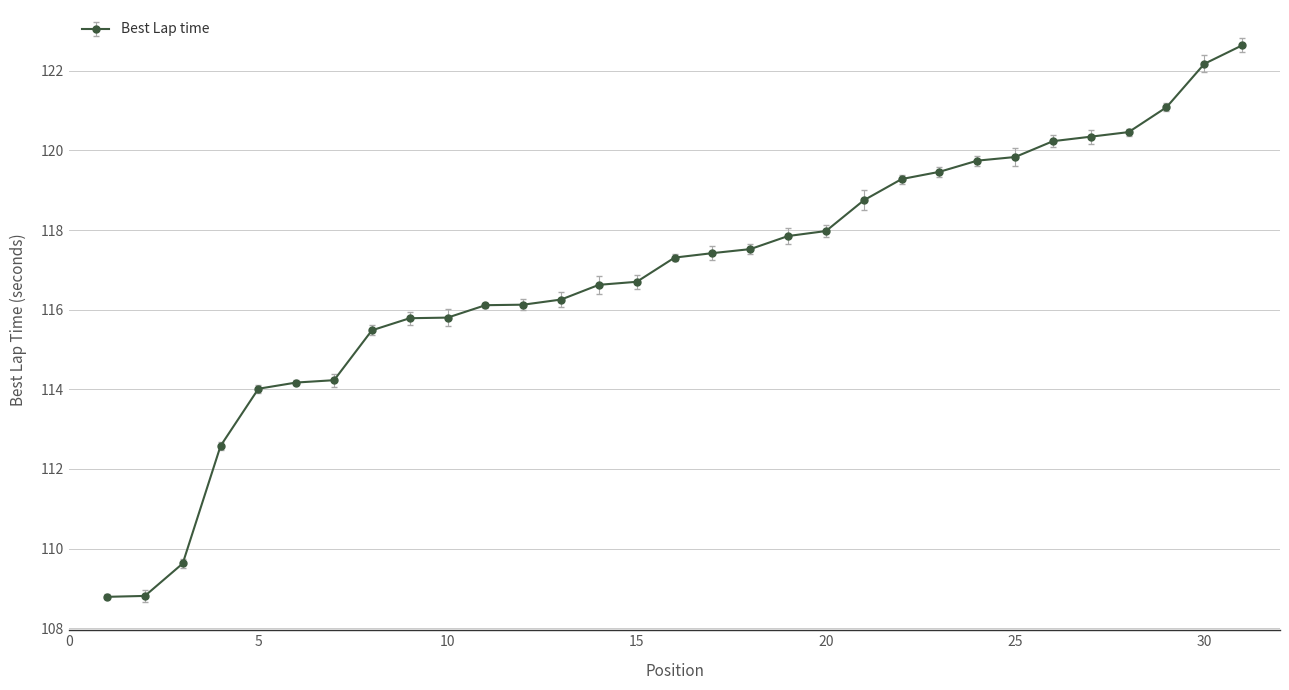

Which category has the lowest value across all series?

1